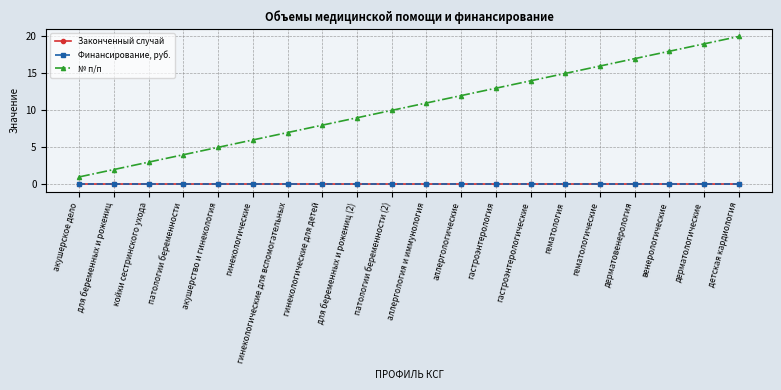

What is the highest value of the № п/п series?

20